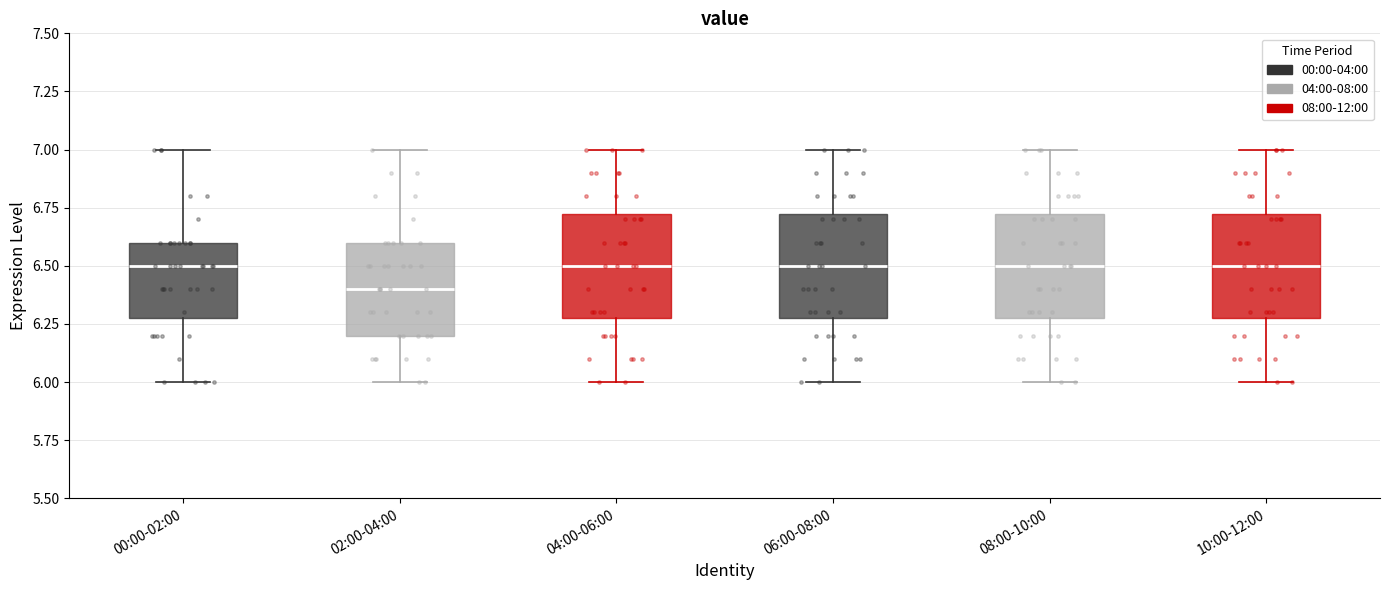

Where does the lower whisker of the box for 10:00-12:00 end on the y-axis? The values are not printed on the chart, so give them approximately, as read against the axis.

6.00